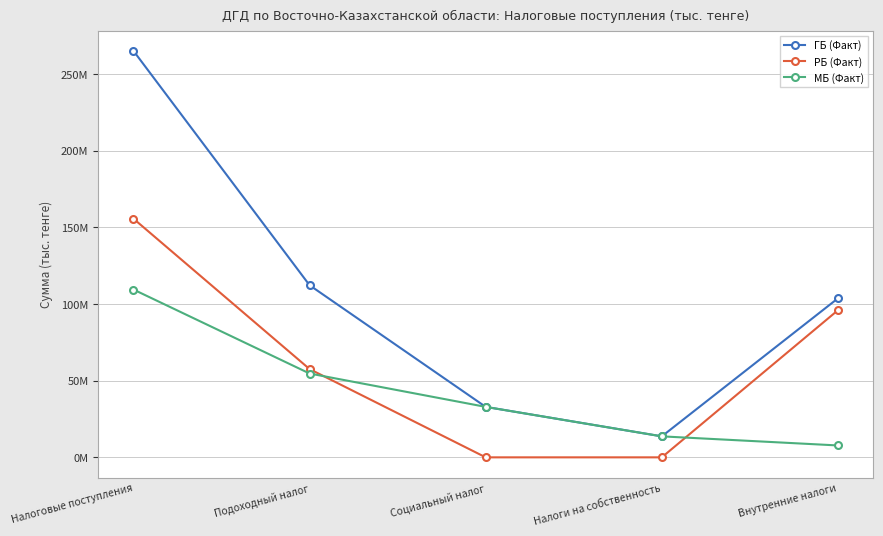

Is this an area chart (filled region under the line)?

No